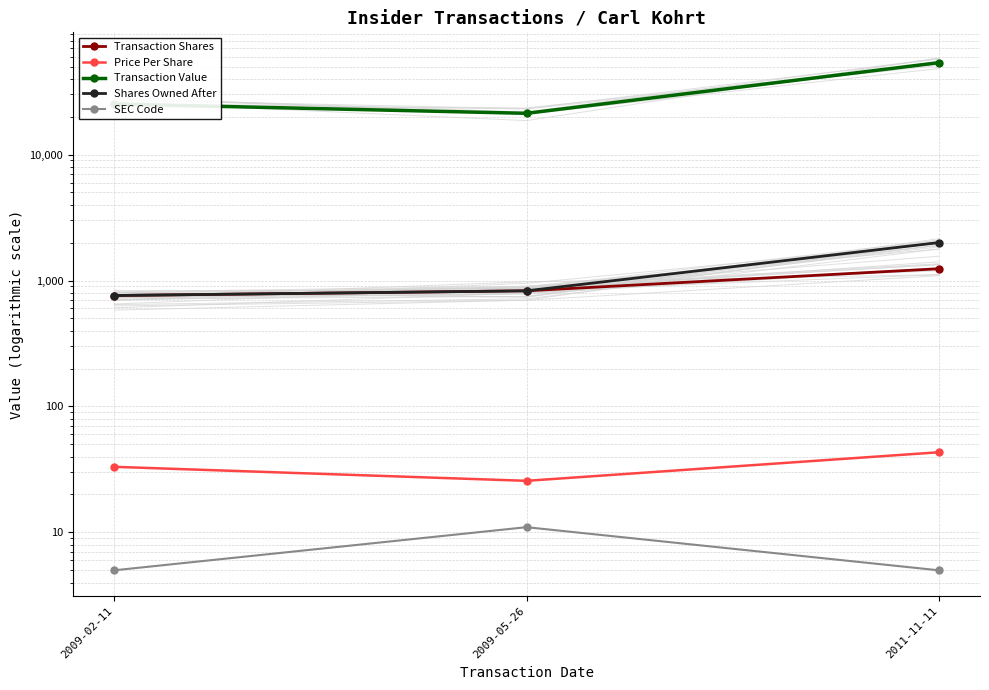

What is the label of the 1st point from the left?

2009-02-11